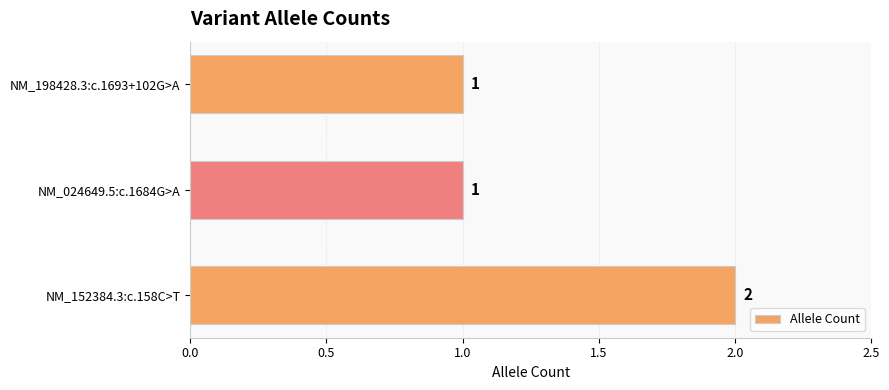

Approximately how many times larger is the value at NM_198428.3:c.1693+102G>A compared to NM_024649.5:c.1684G>A?

1.0